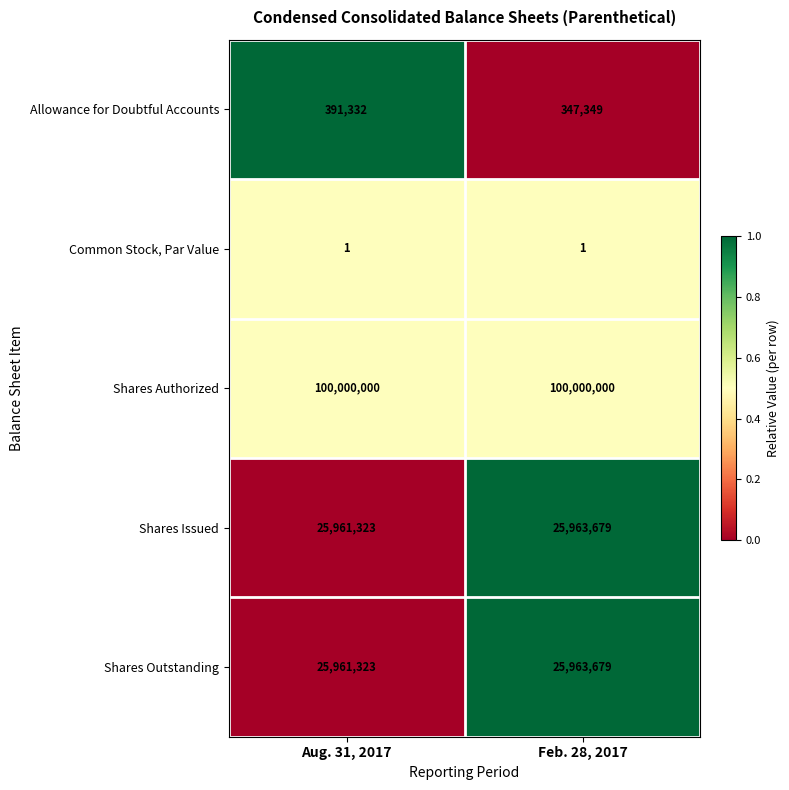

True or false: Shares Authorized has a value of 100000000 at Aug. 31, 2017.

True